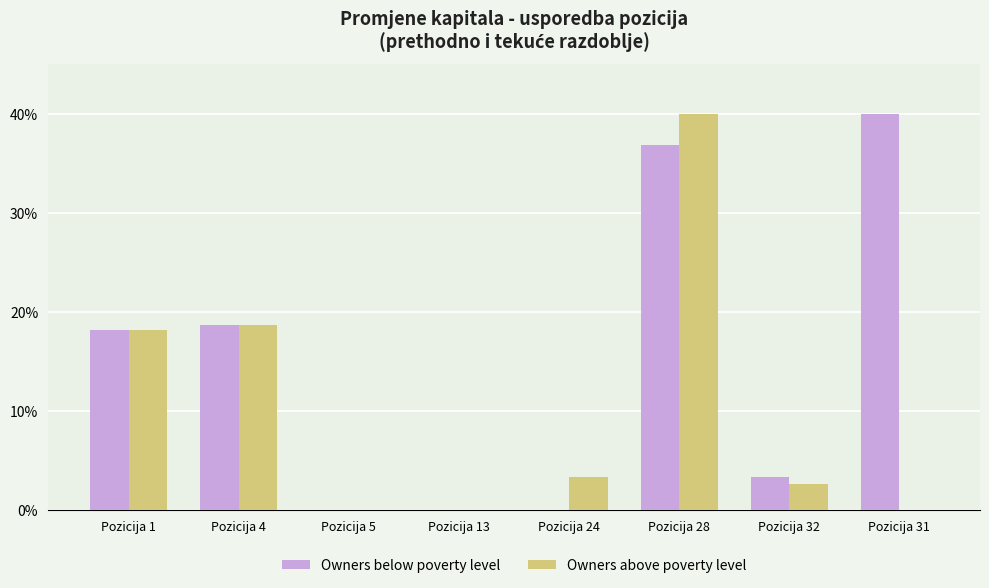

The value of Owners above poverty level at Pozicija 32 is 4.6. True or false?

False